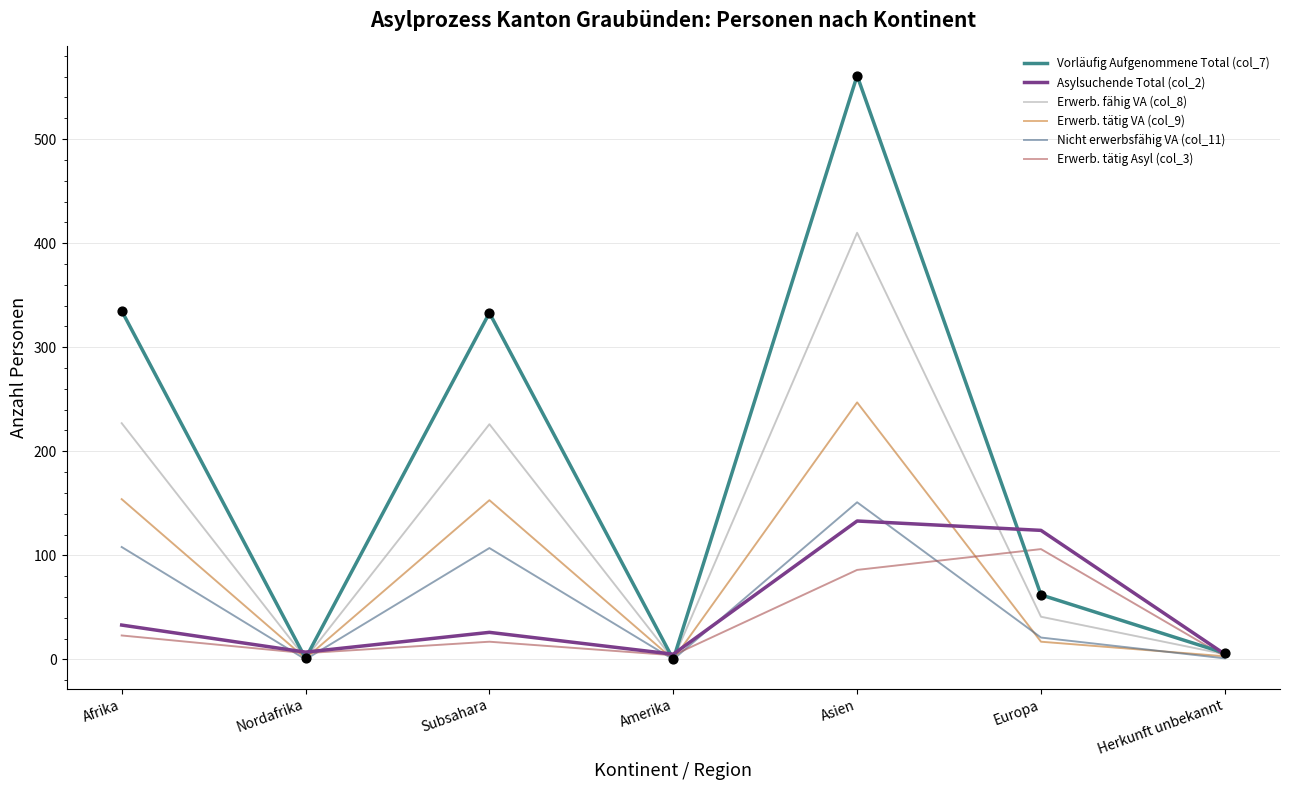

Is the value of Vorläufig Aufgenommene Total (col_7) at Amerika greater than the value of Asylsuchende Total (col_2) at Europa?

No